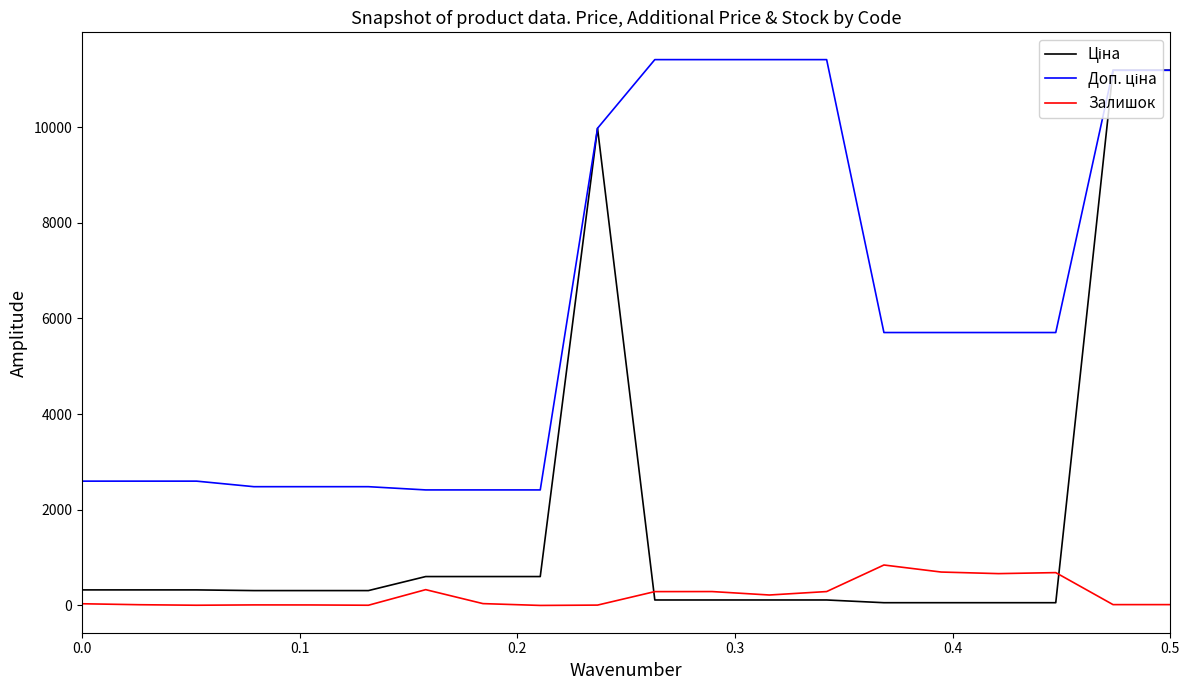

Is this an area chart (filled region under the line)?

No